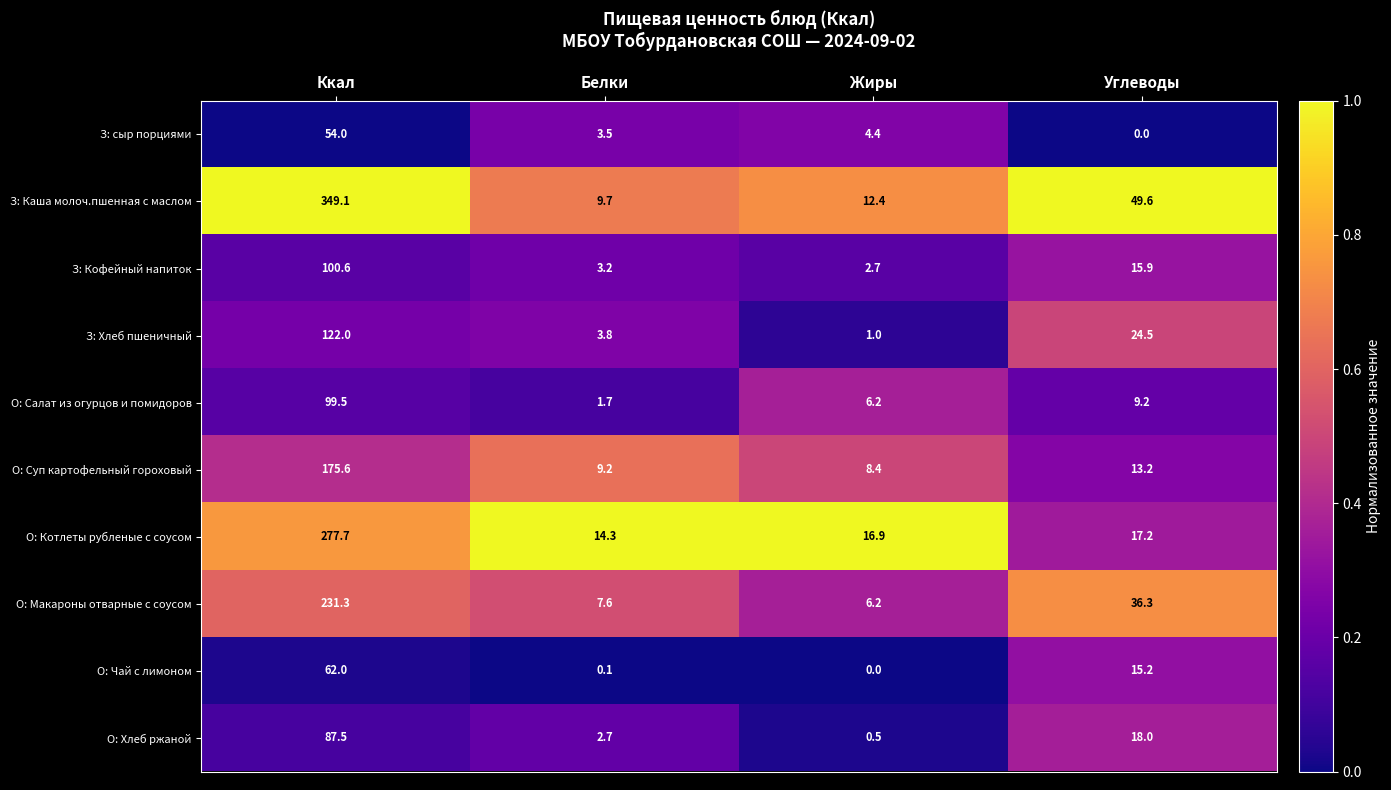

How many data points does each series have?

4